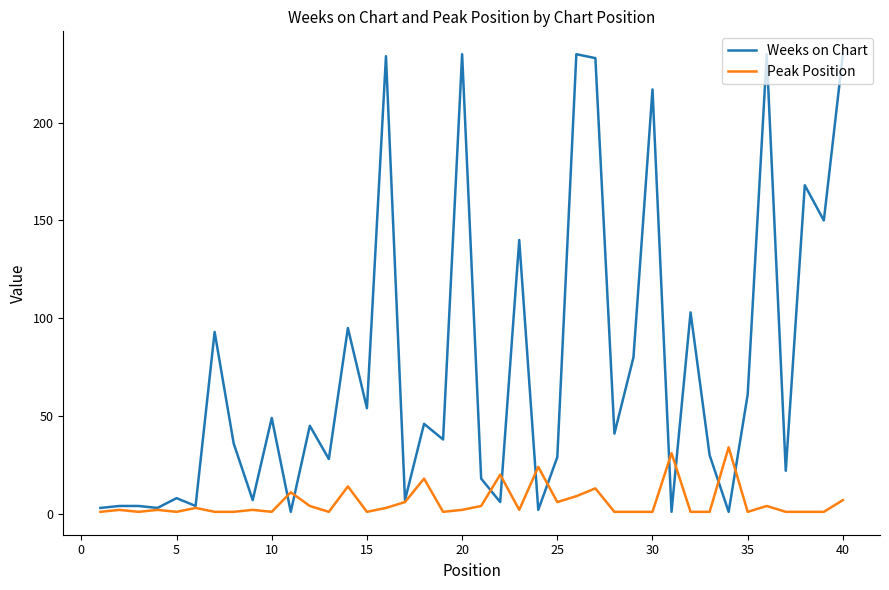

Is this an area chart (filled region under the line)?

No